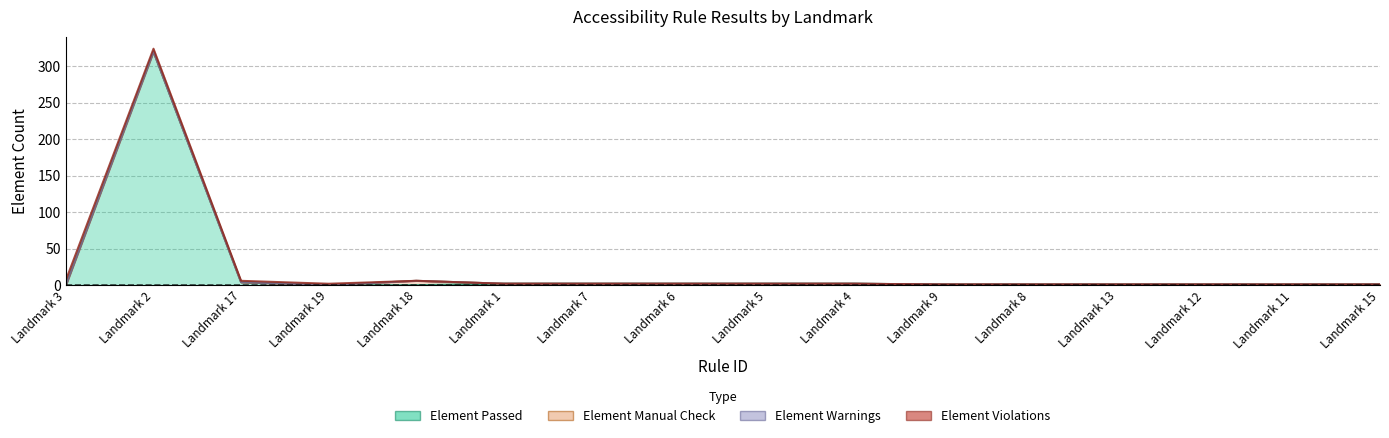

What is the sum of all Element Passed values?

340